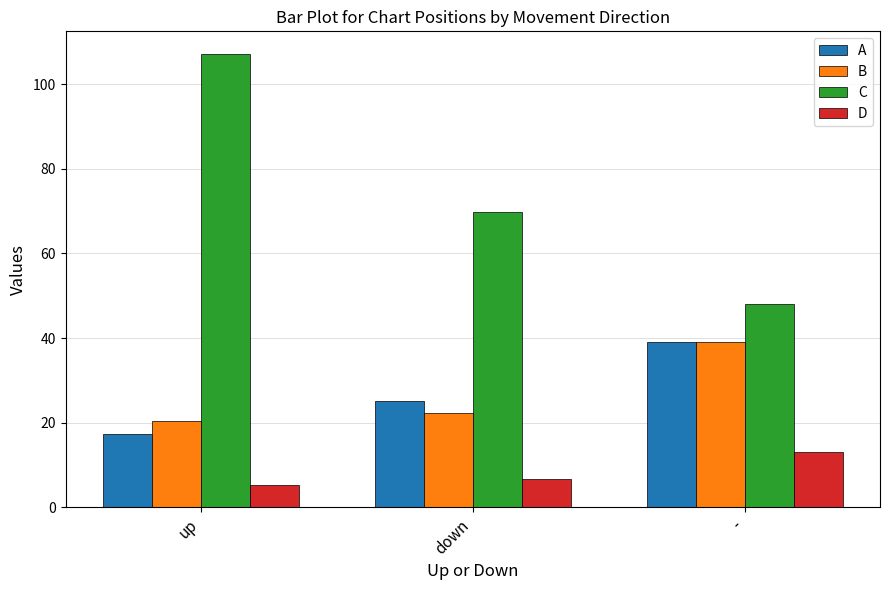

True or false: A has a value of 5.7 at up.

False